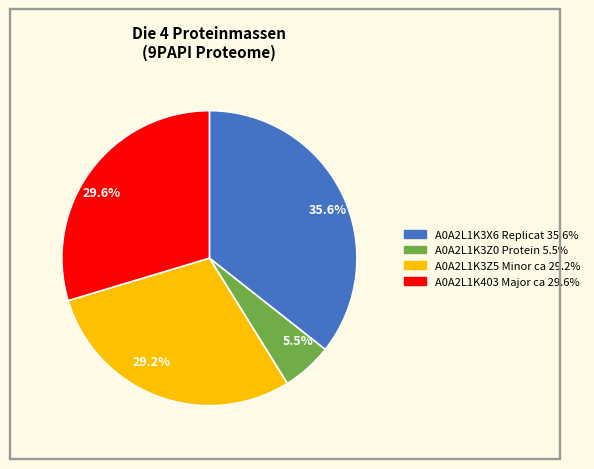

Do 5.5% and 35.6% together represent more than half of the pie?

No